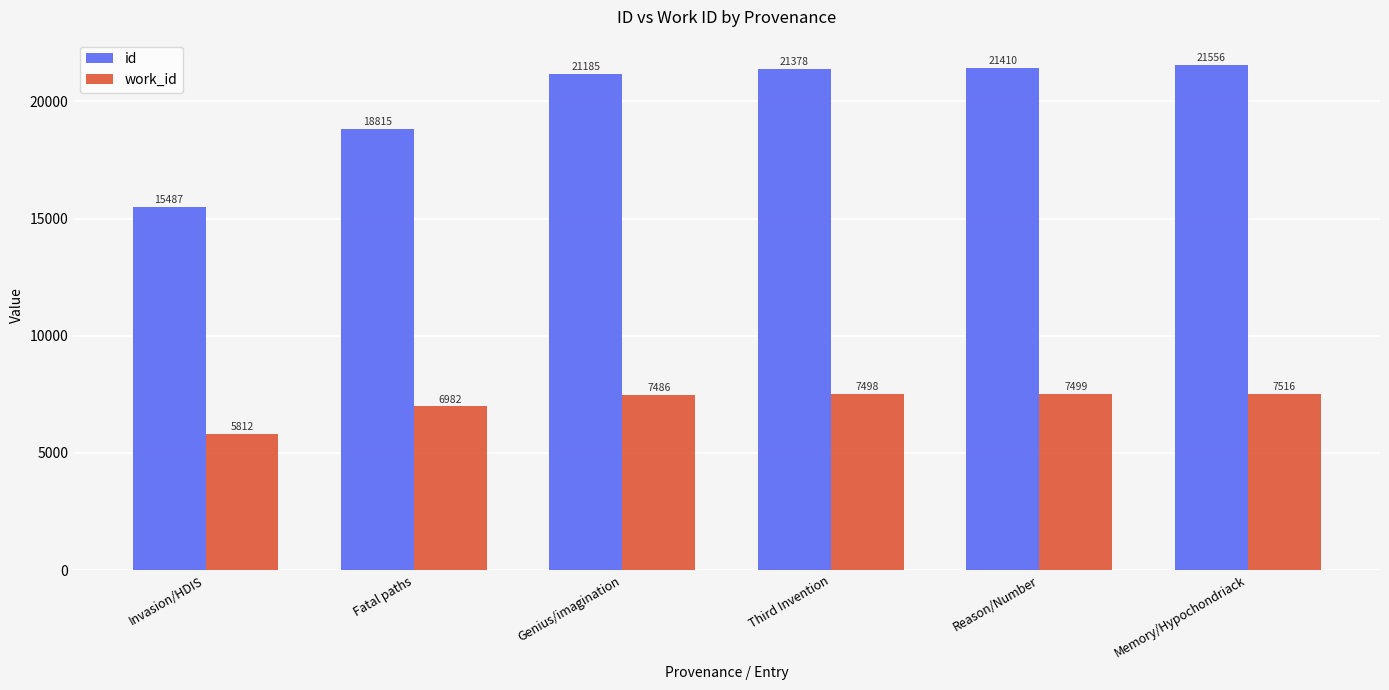

What is the difference between the maximum and second lowest values in the id series?

2741